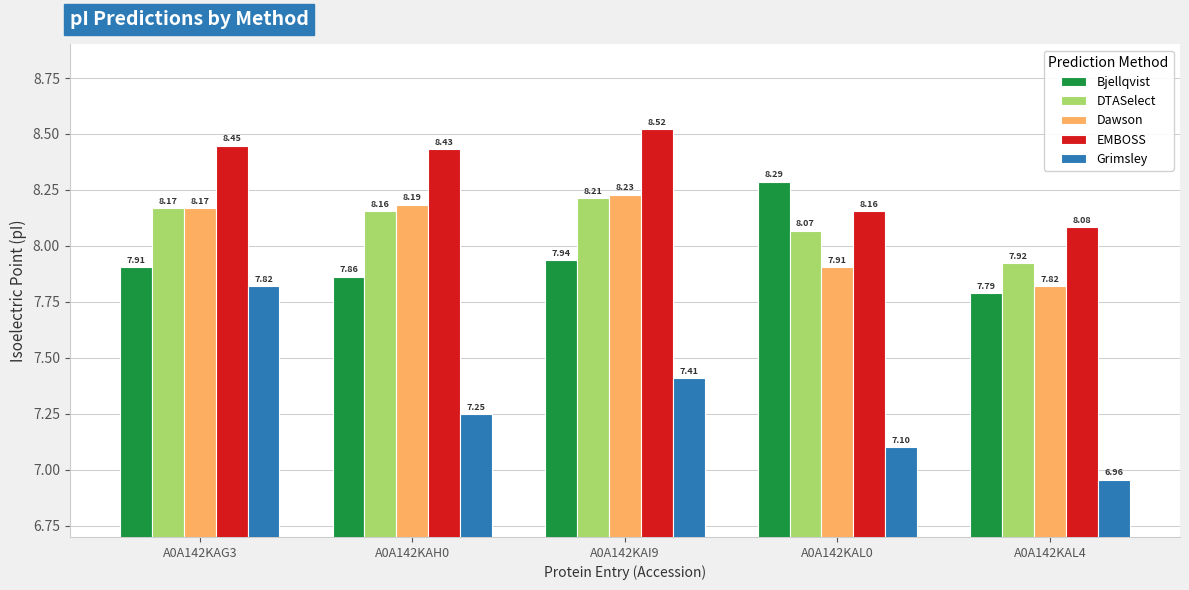

Rank the categories by Bjellqvist value from lowest to highest.

A0A142KAL4, A0A142KAH0, A0A142KAG3, A0A142KAI9, A0A142KAL0